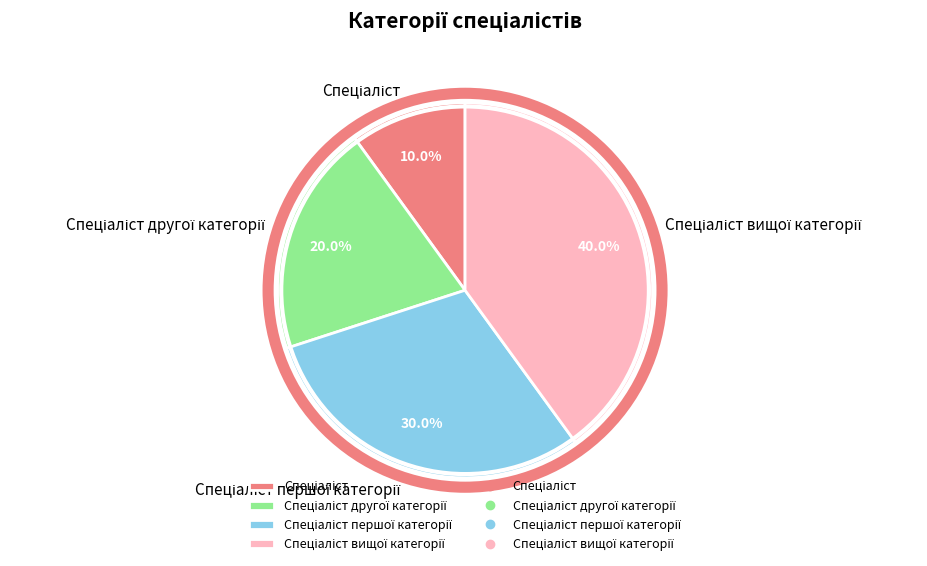

Is there any slice that represents more than half of the pie?

No